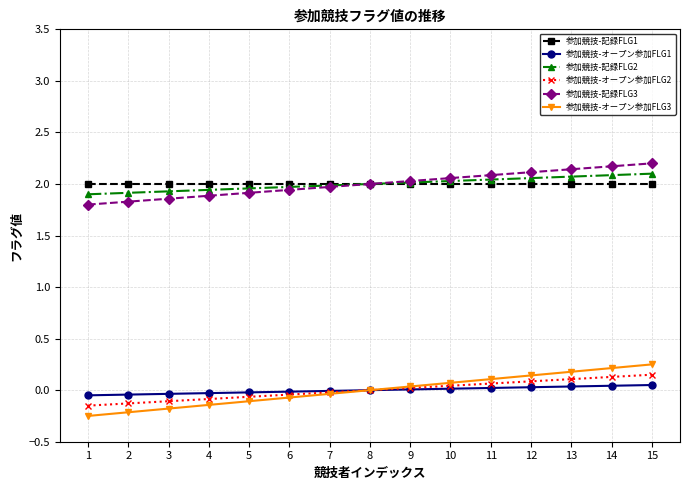

How many lines are shown in the chart?

6